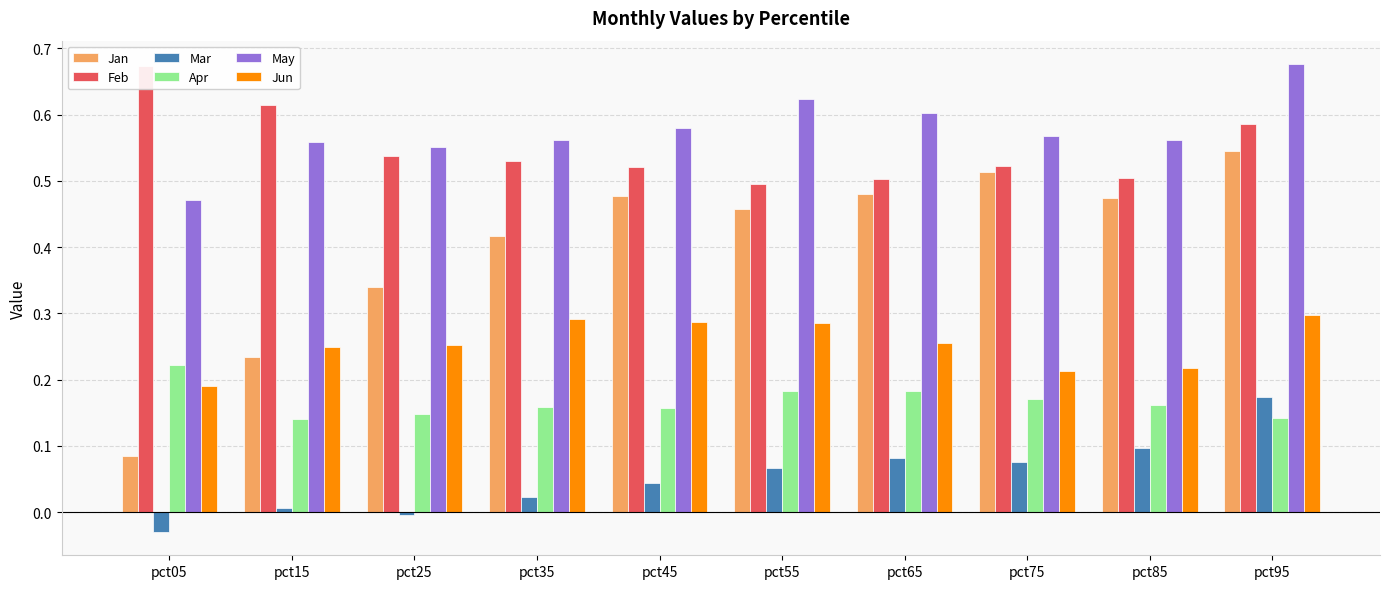

The value of Jun at pct75 is 0.2. True or false?

True